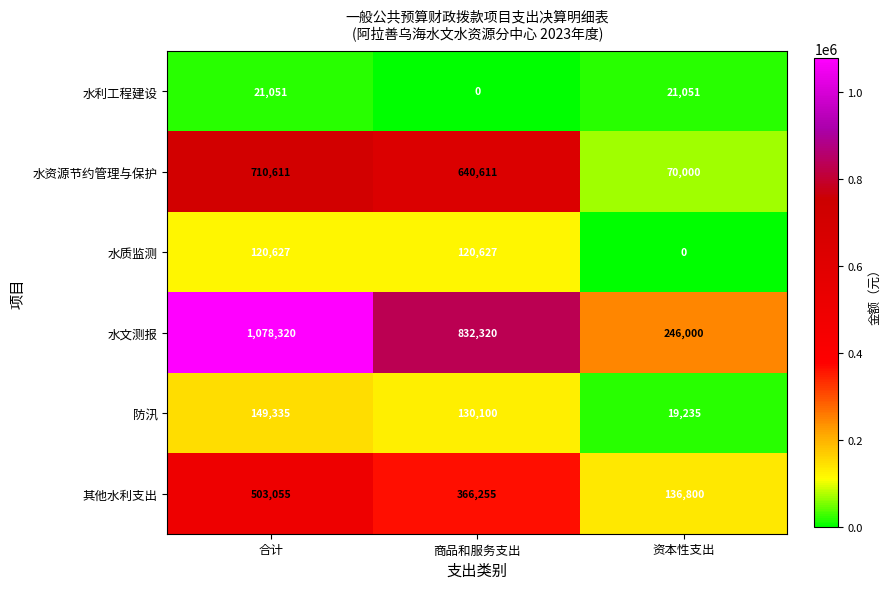

At 资本性支出, list the series in order from largest to smallest.

水文测报, 其他水利支出, 水资源节约管理与保护, 水利工程建设, 防汛, 水质监测